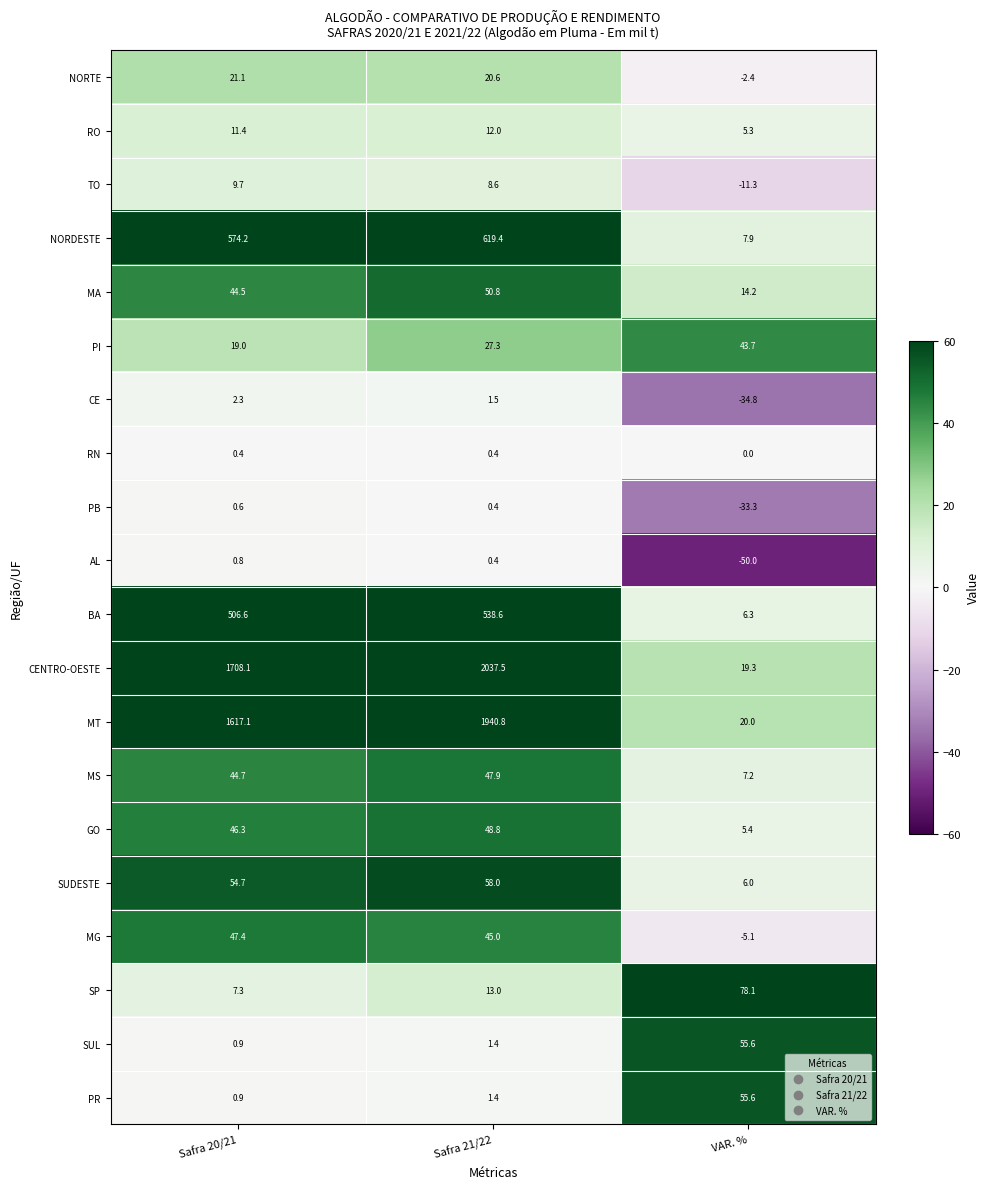

Which series has the largest total across all categories?

CENTRO-OESTE